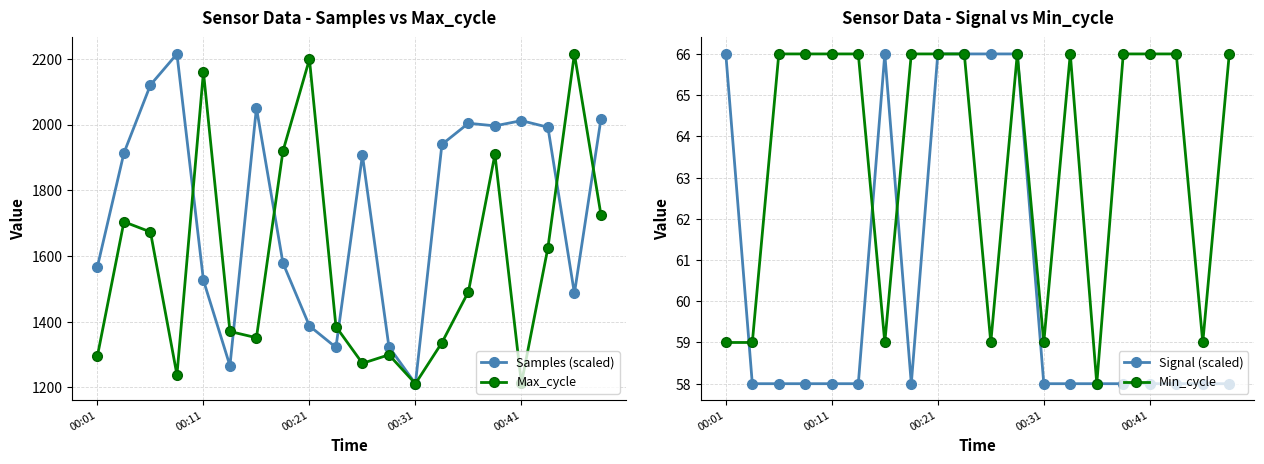

What is the sum of the Signal (scaled) values at 15 and 17?

116.0